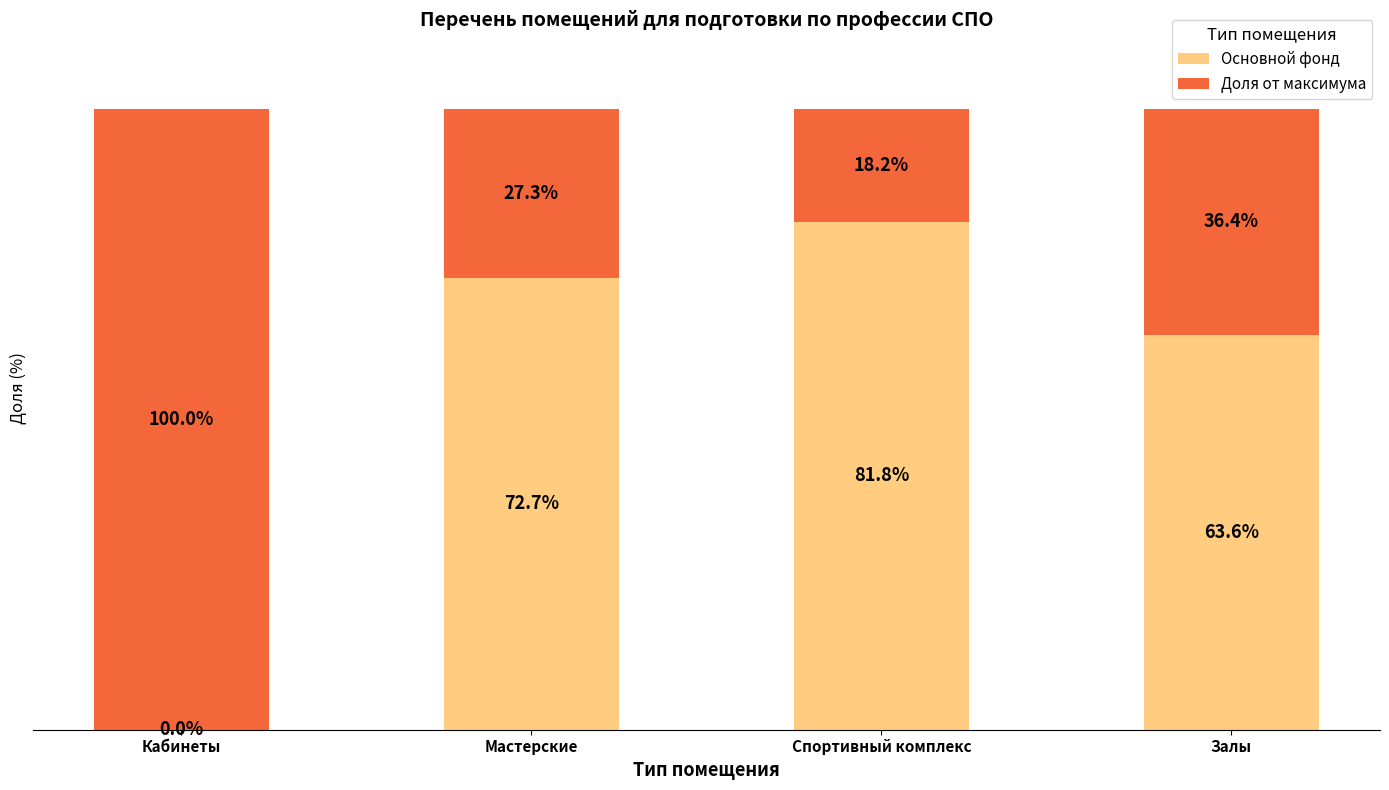

What are all the series names shown in the legend?

Основной фонд, Доля от максимума